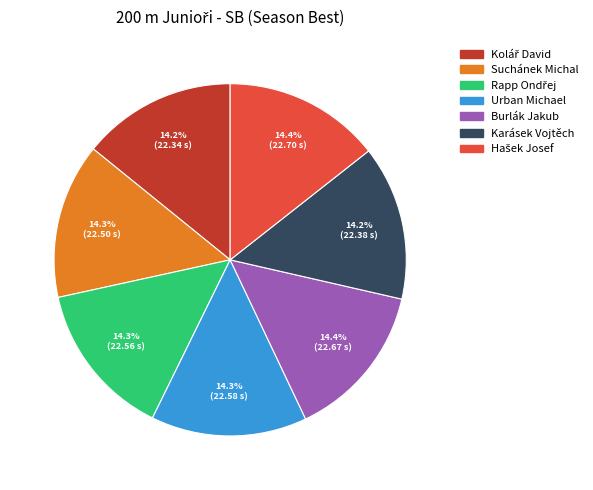

How many slices are in this pie chart?

7